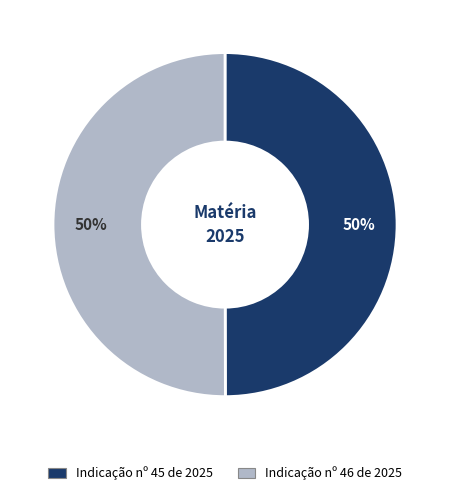

To the nearest percent, what is the combined percentage of Indicação nº 46 de 2025 and Indicação nº 45 de 2025?

100%